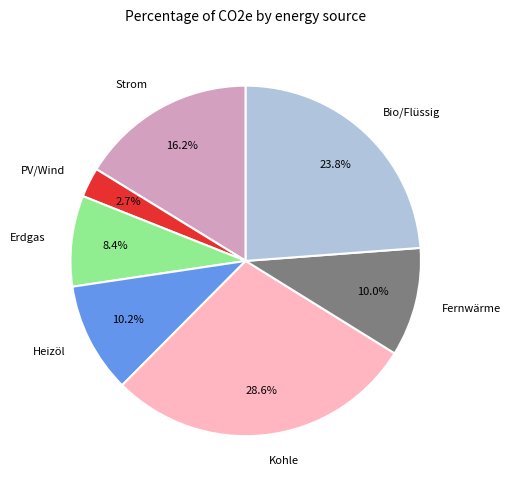

Does any single category account for the majority?

No